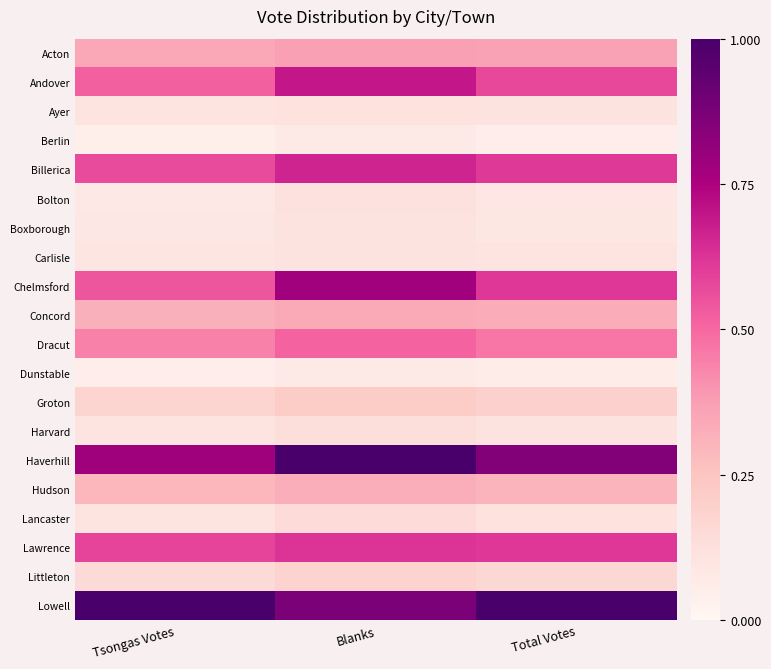

Which category has the highest value across all series?

Blanks